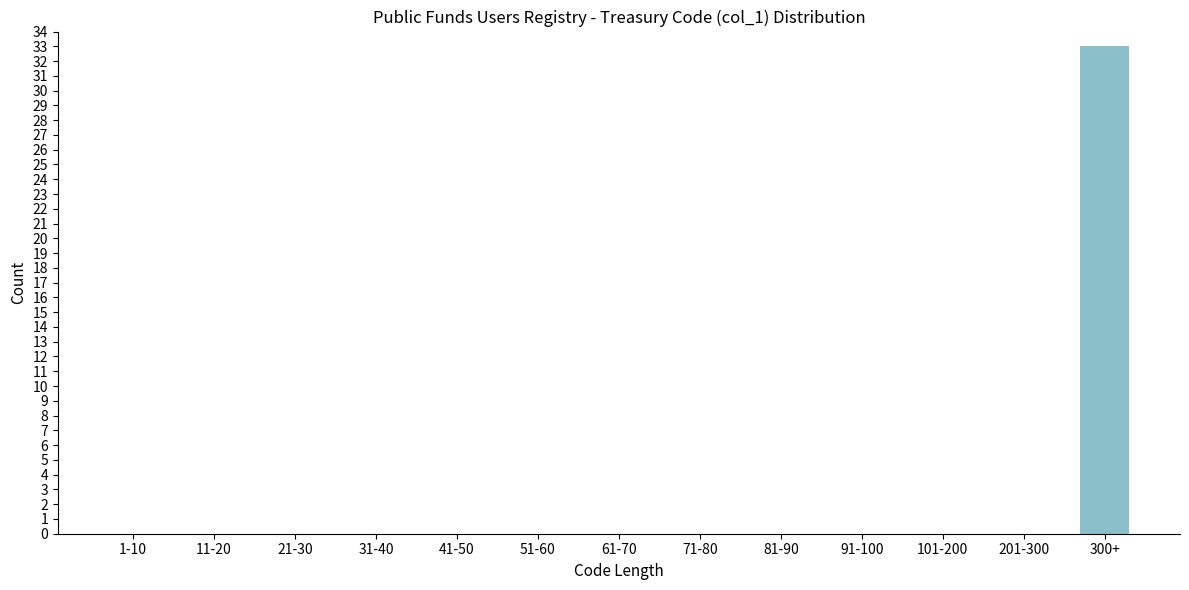

Reading right to left, transcribe all the data shown in this chart.

300+=33	201-300=0	101-200=0	91-100=0	81-90=0	71-80=0	61-70=0	51-60=0	41-50=0	31-40=0	21-30=0	11-20=0	1-10=0